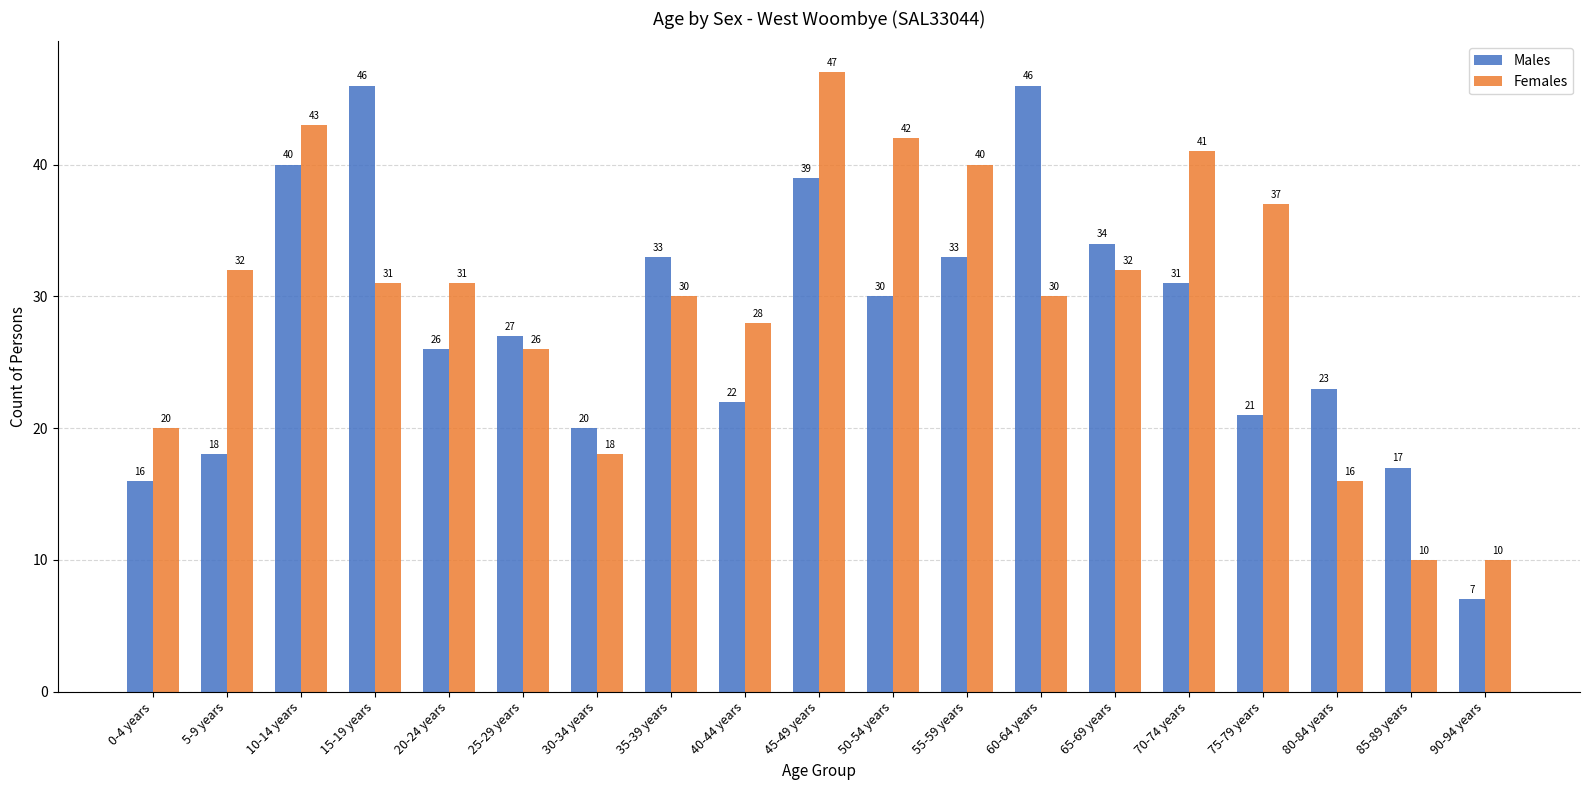

How many data points in Females are less than 31?

9